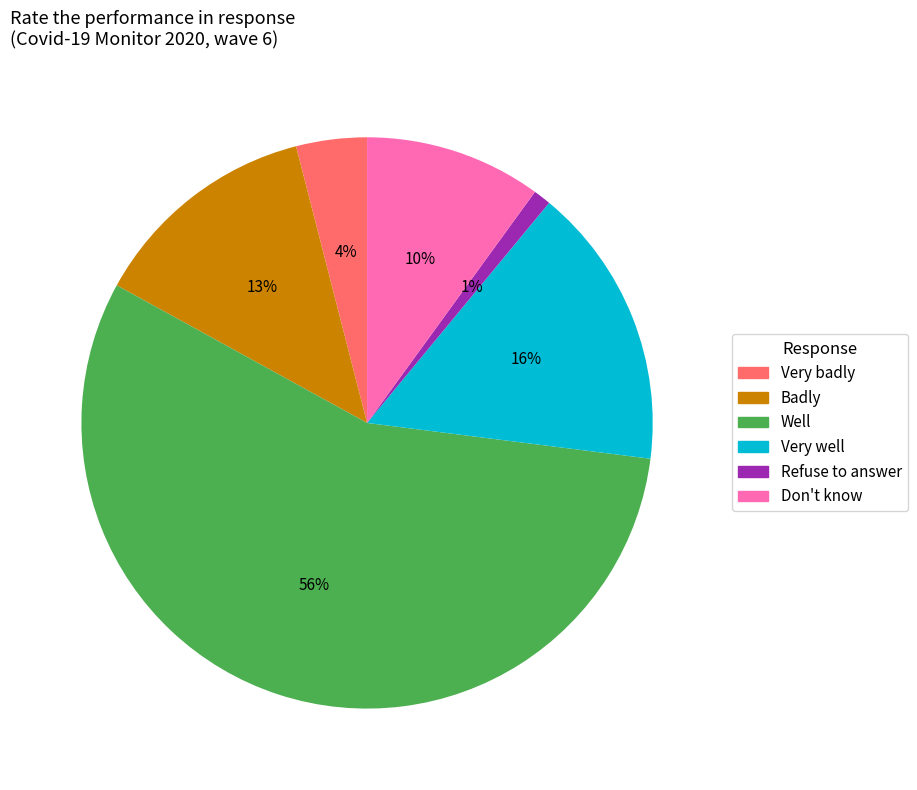

To the nearest percent, what is the difference between the largest and smallest slice percentages?

55%